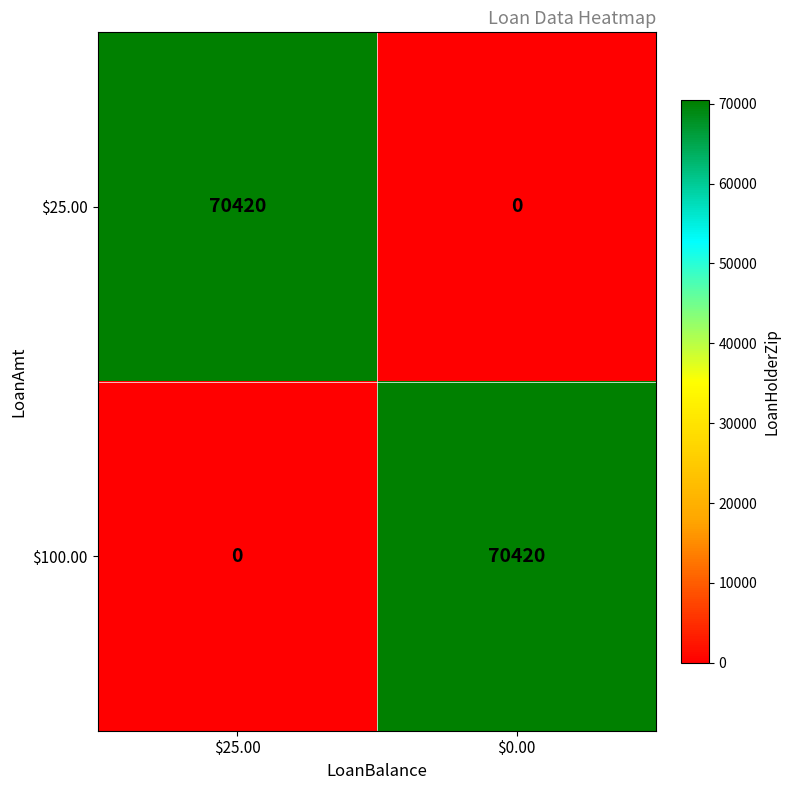

What is the sum of all $100.00 values?

70420